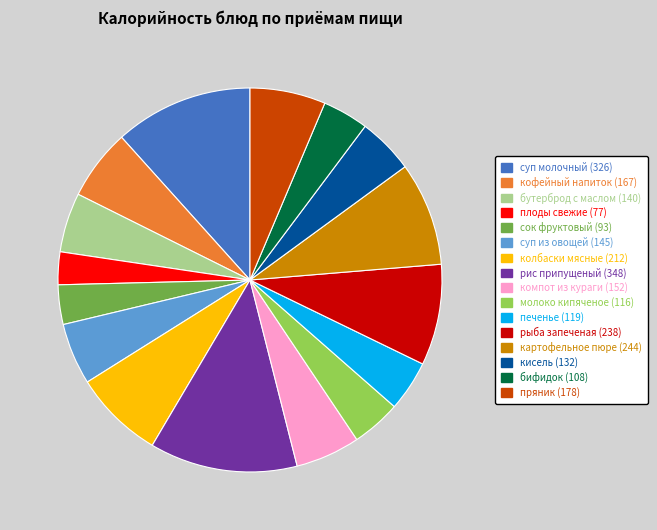

What is the smallest slice in the pie chart?

плоды свежие (77)